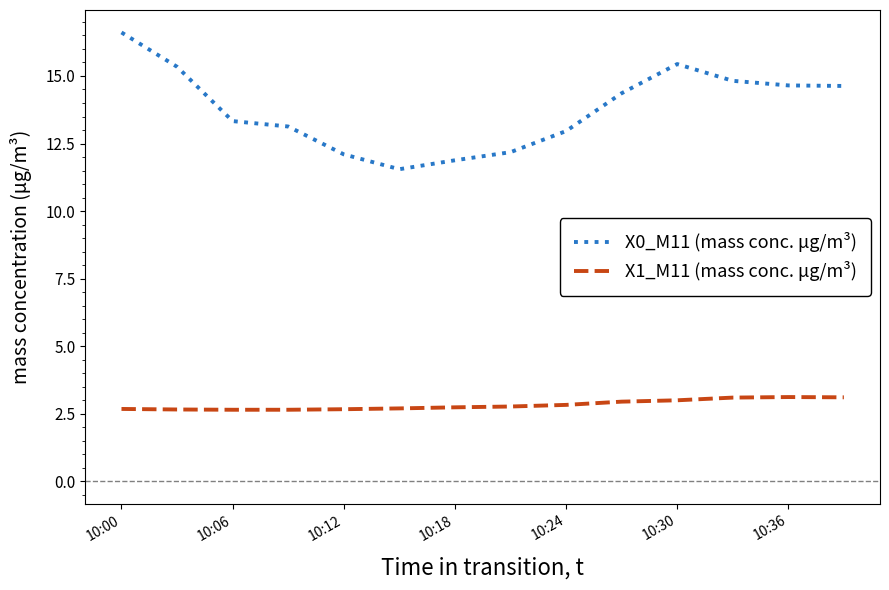

True or false: X0_M11 (mass conc. μg/m³) and X1_M11 (mass conc. μg/m³) cross at least once.

False